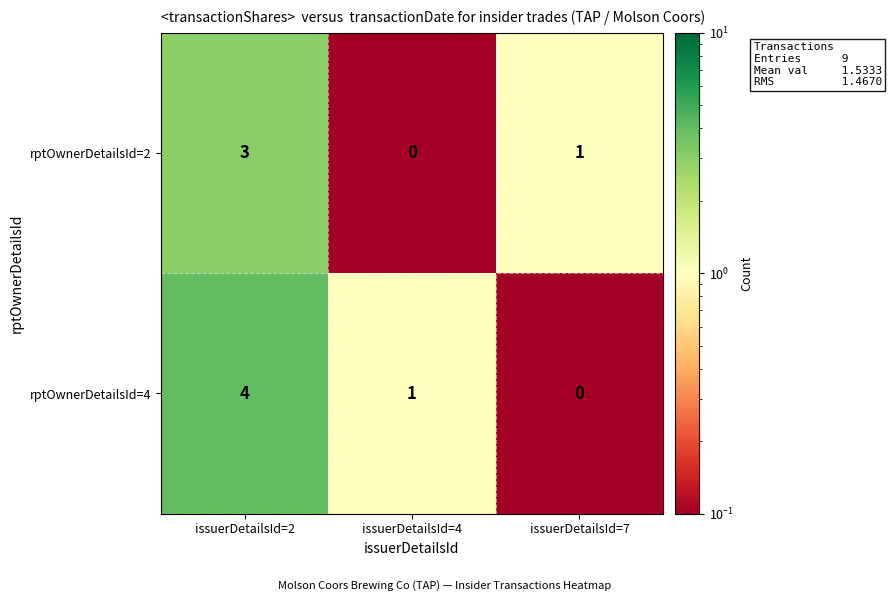

At which label does rptOwnerDetailsId=2 reach its peak?

issuerDetailsId=2